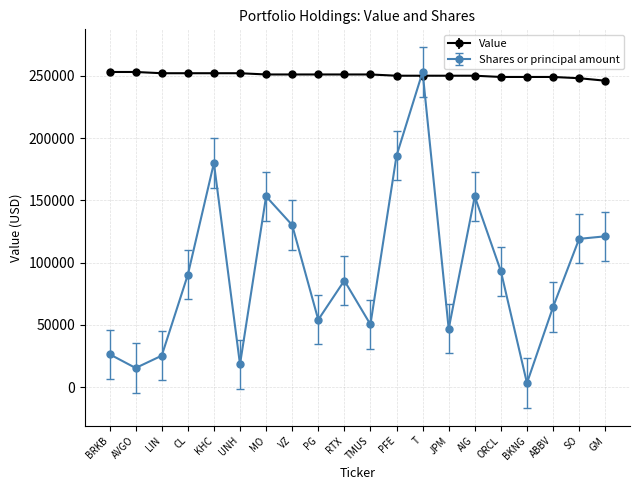

Where is the first local maximum for Shares or principal amount?

KHC